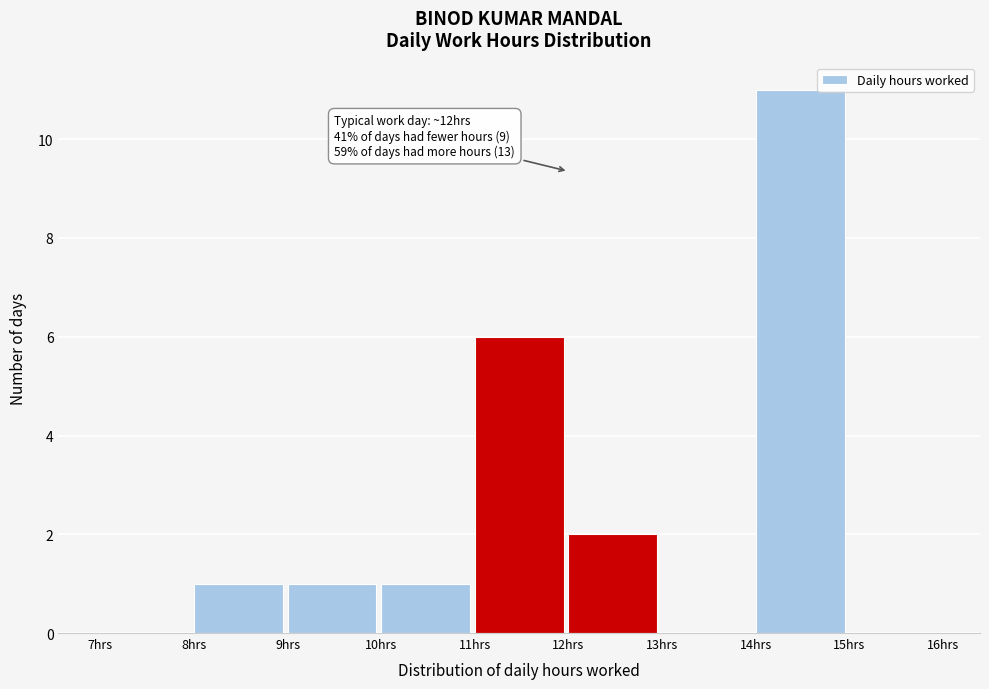

Which range on the x-axis has the tallest bar?

14 to 15